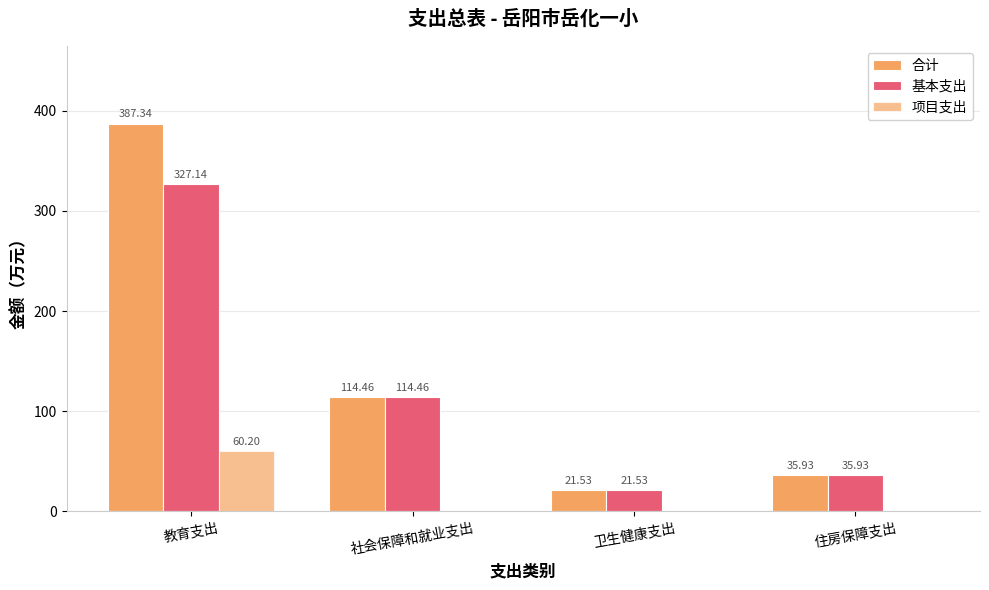

How many distinct data groups are displayed?

3